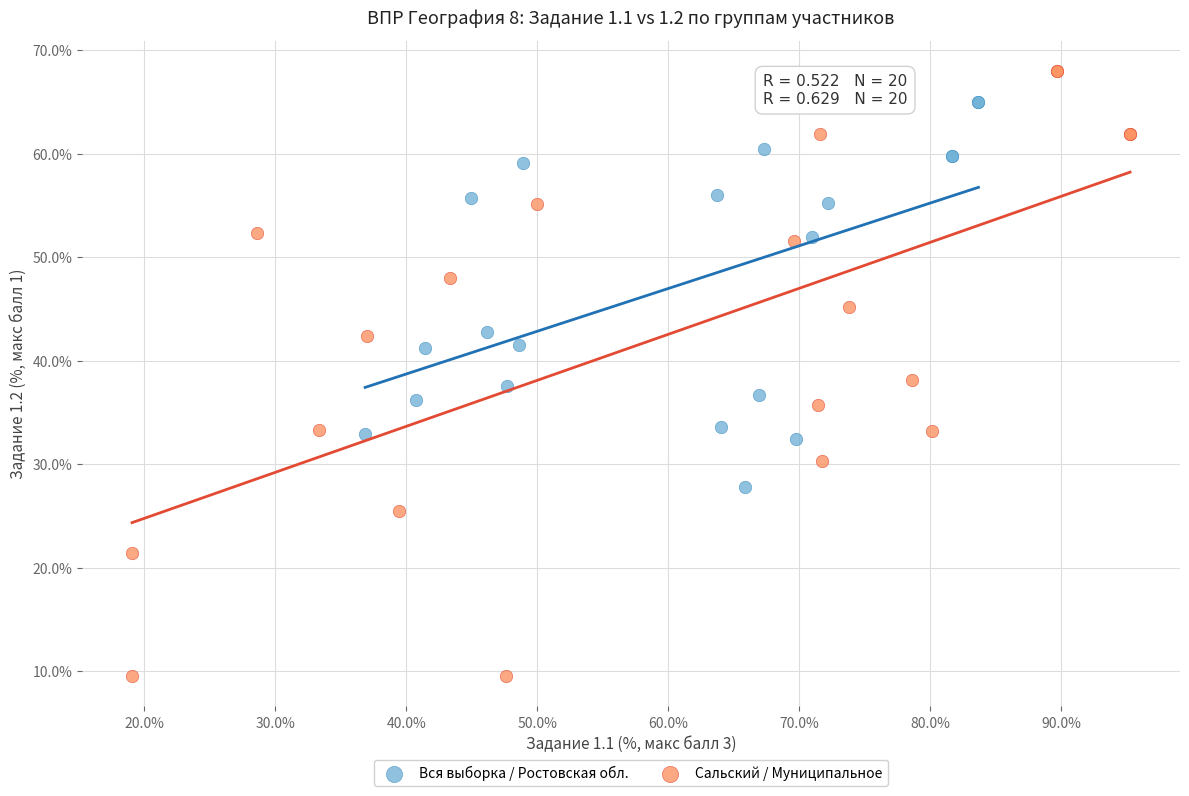

Which series has the largest Y range (max minus min)?

Сальский / Муниципальное